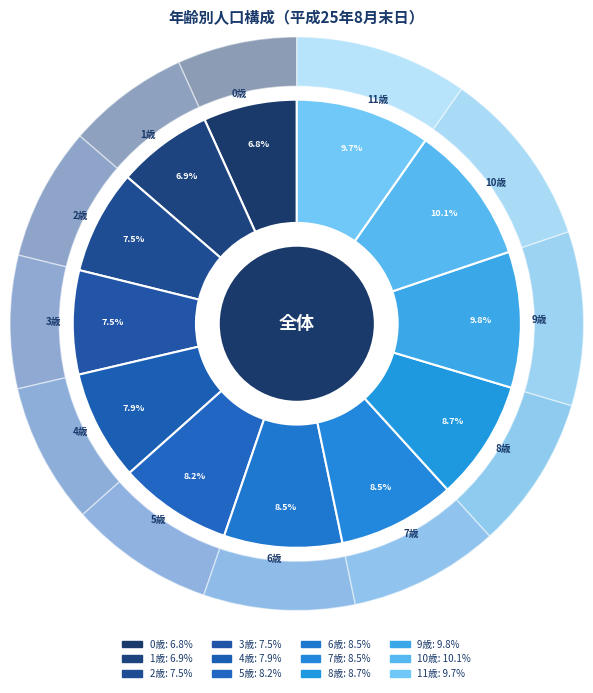

Which category has the biggest portion of the pie?

10歳